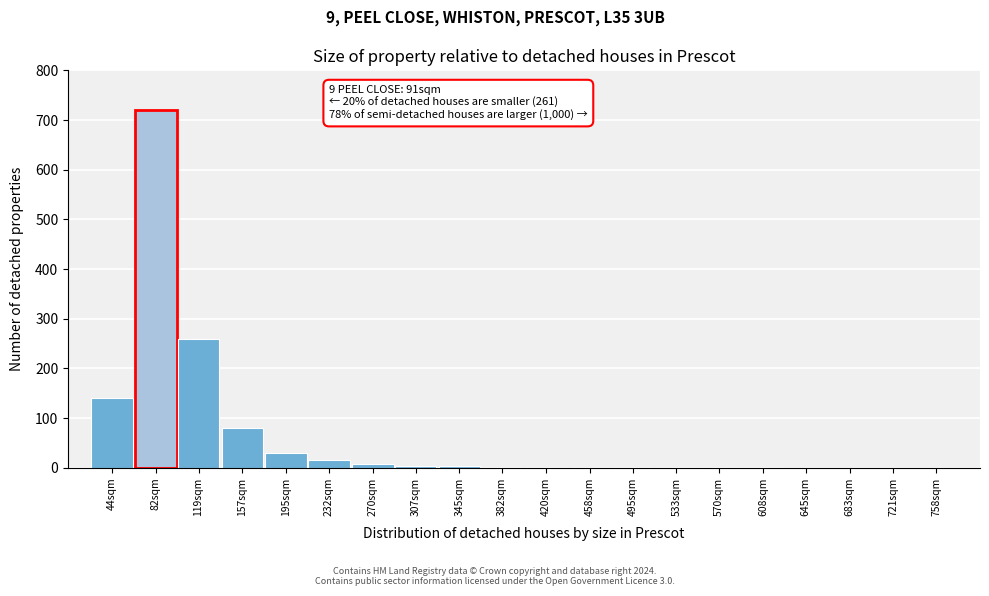

Is it true that the value at 44sqm is 140?

True